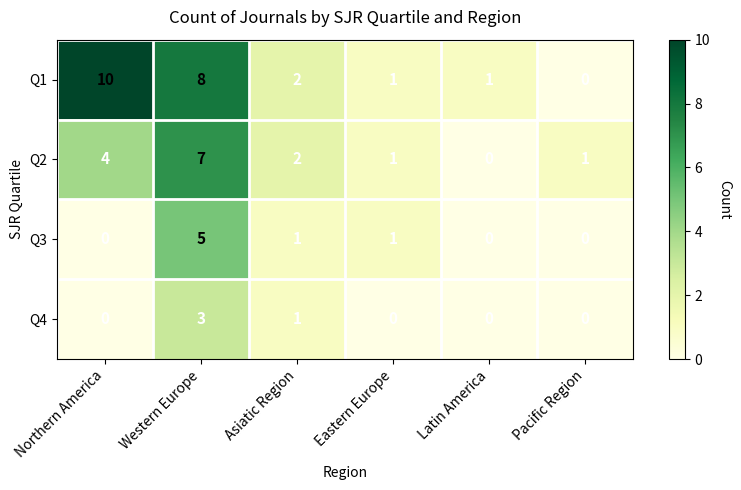

What is the difference between the highest and lowest values at Western Europe?

5